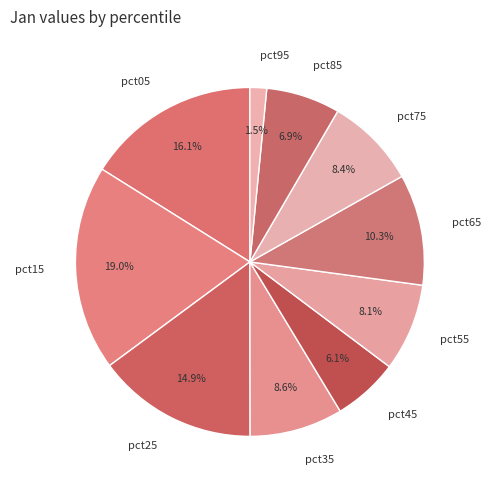

Is it true that pct65 is 10% of the pie?

True